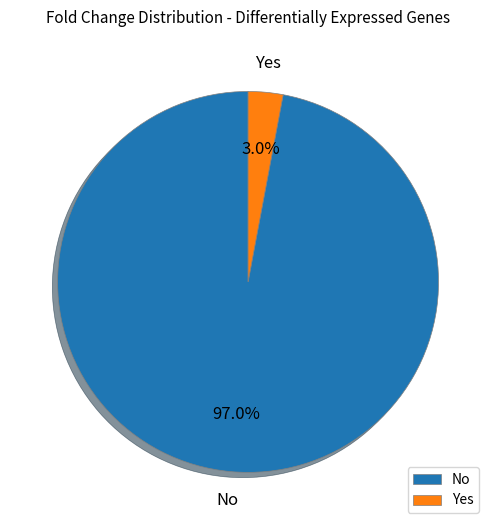

What portion of the pie excludes Yes?

97.0%